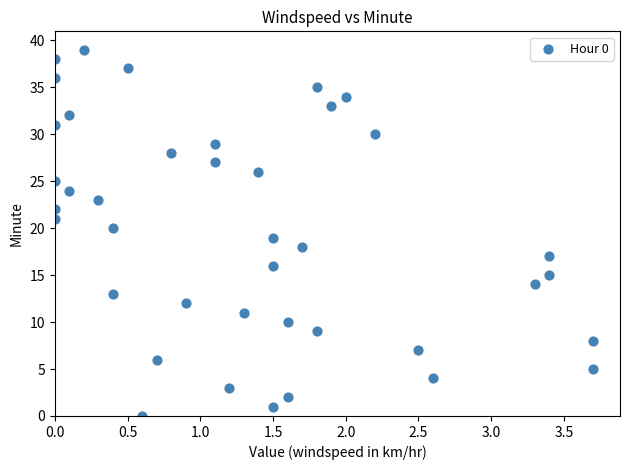

What is the range of Y values (max minus min)?

39